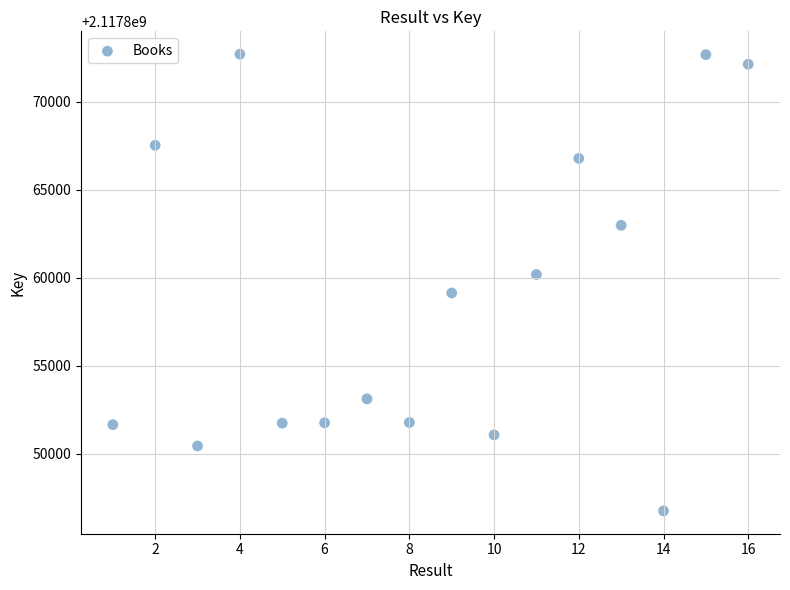

What is the range of Y values (max minus min)?

25918